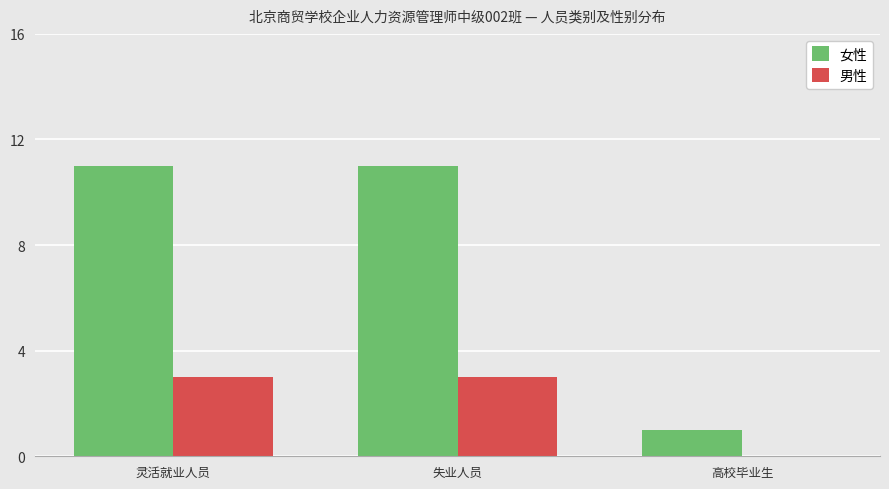

How many groups of bars are there?

3